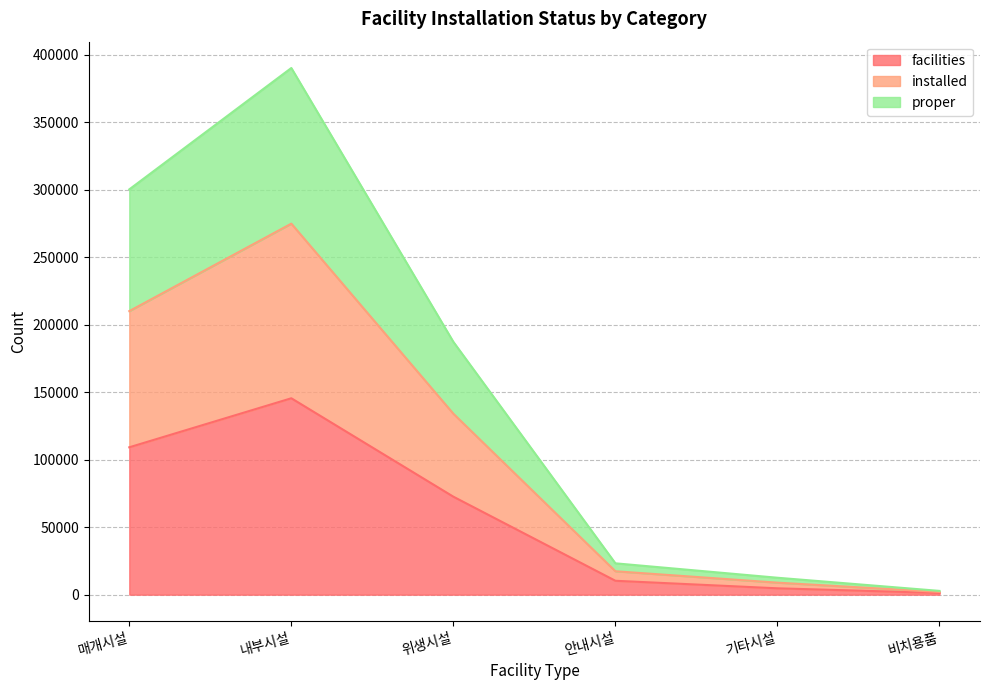

What is the label of the 1st point from the right?

비치용품